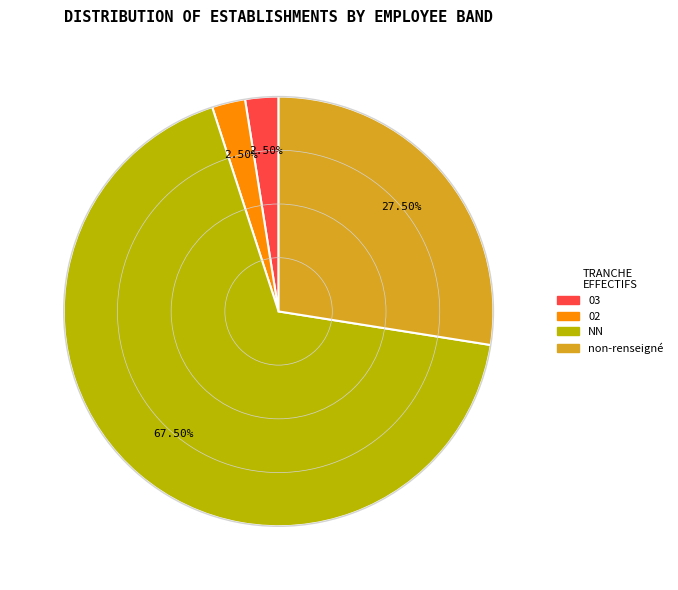

To the nearest percent, what is the average slice percentage?

25%